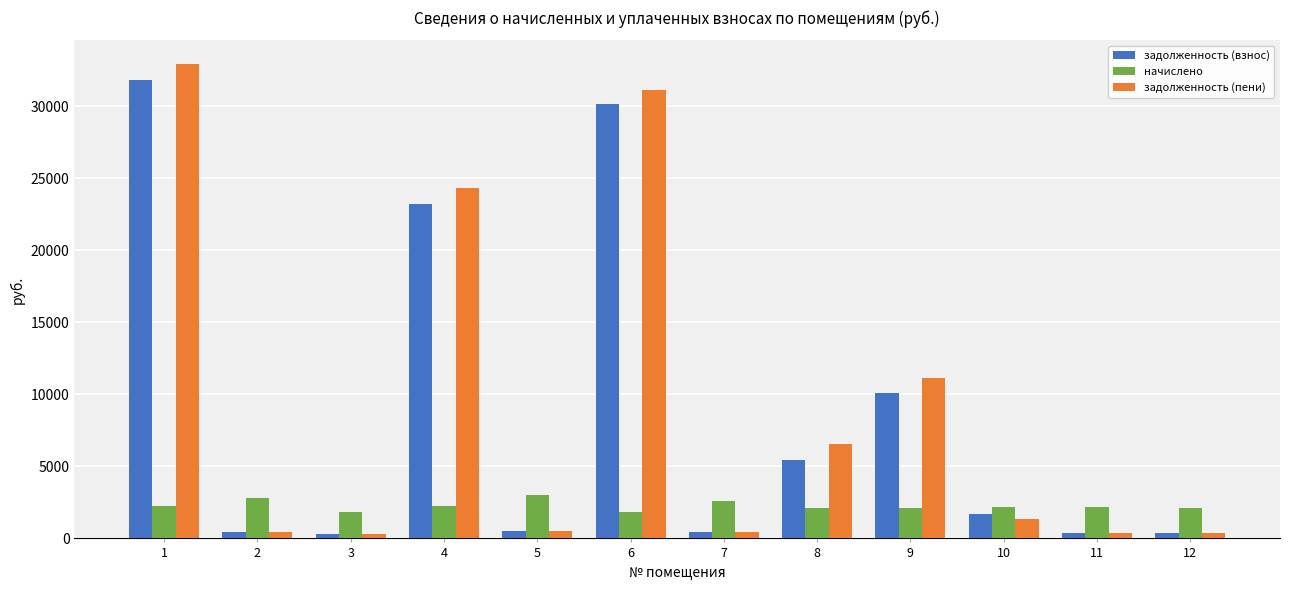

Are the bars grouped side by side (vs. stacked)?

Yes